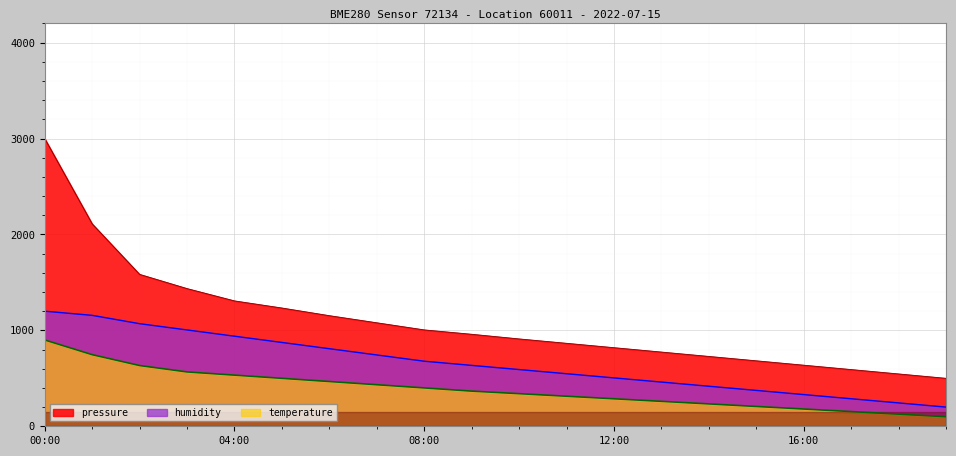

What value does the temperature series have at 06:00?

466.7